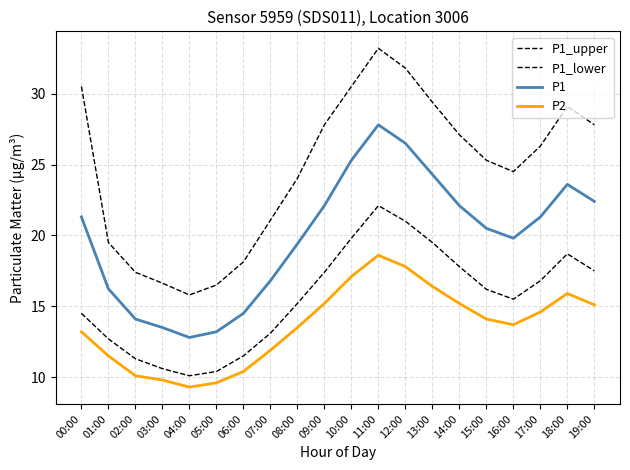

Does the chart have visible grid lines?

Yes